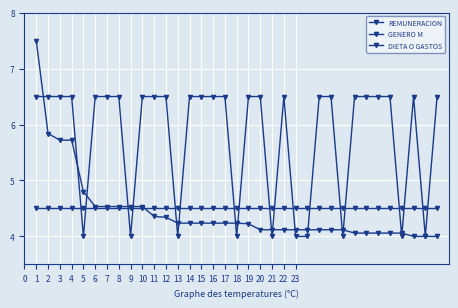

At how many categories does at least one series exceed 6?

25